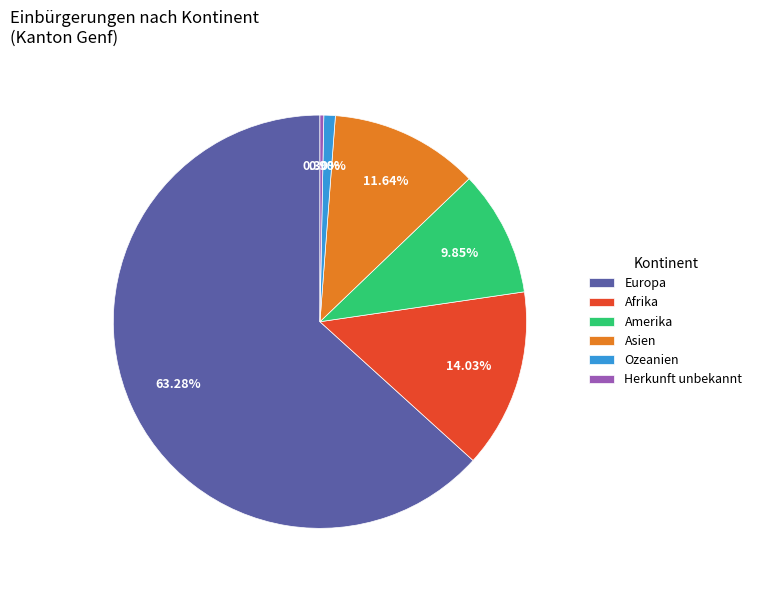

What is the largest slice in the pie chart?

Europa